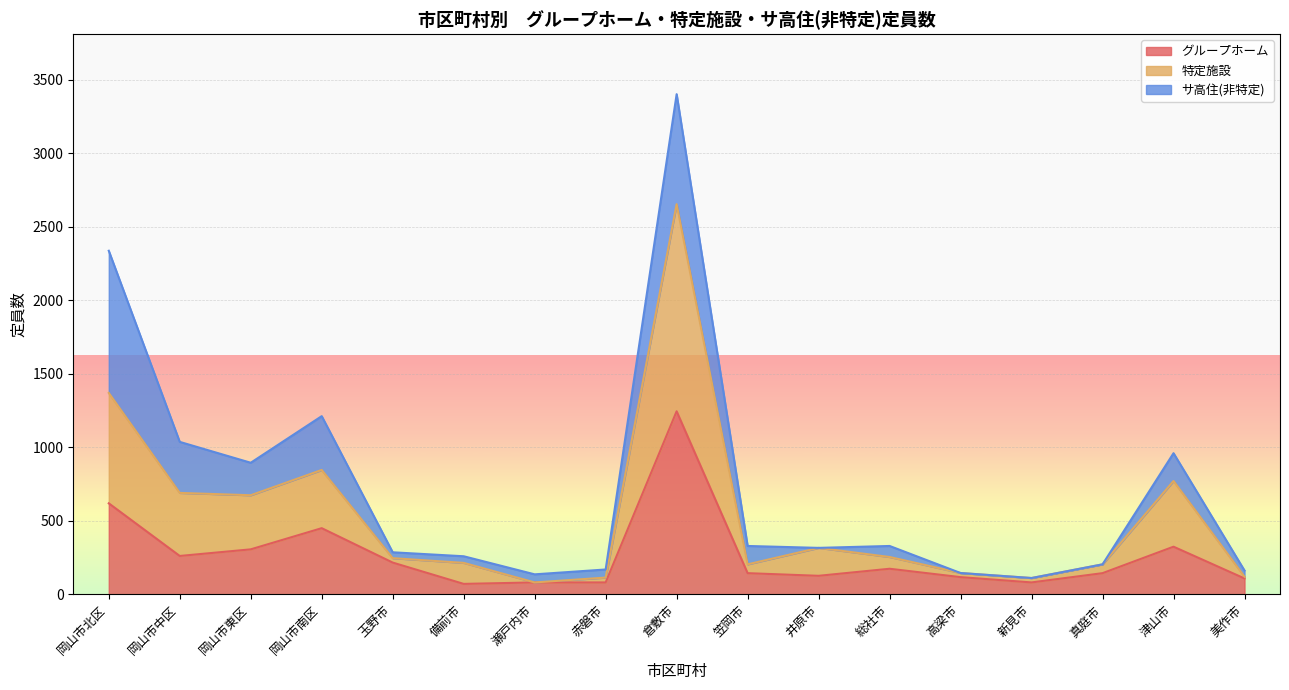

What is the difference between the 特定施設 values at 倉敷市 and 笠岡市?

2450